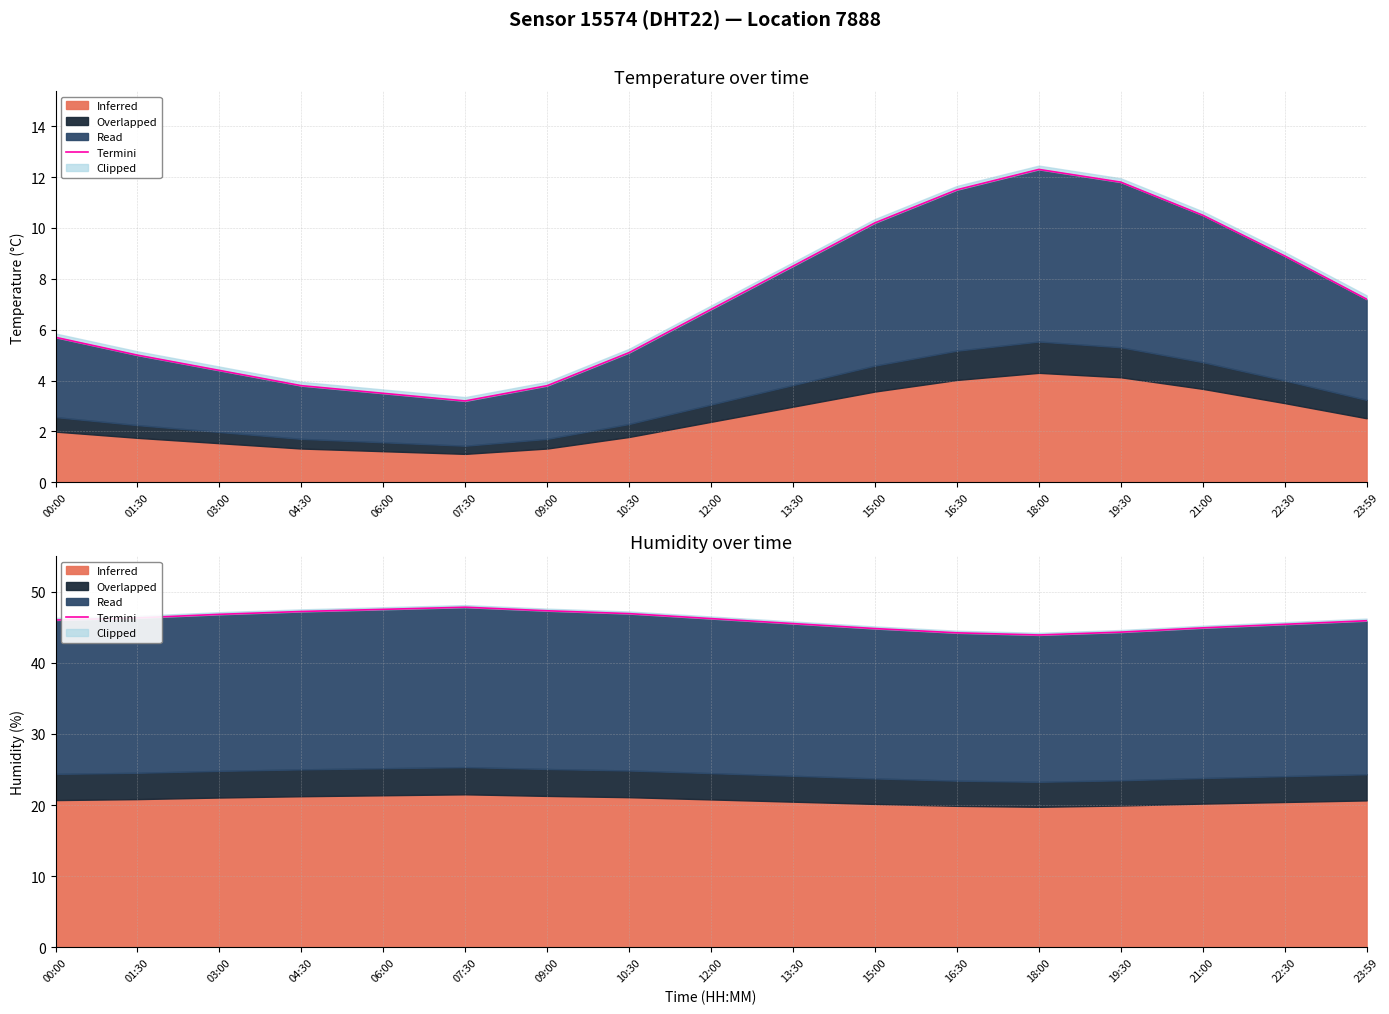

Where is the first local minimum?

18:00